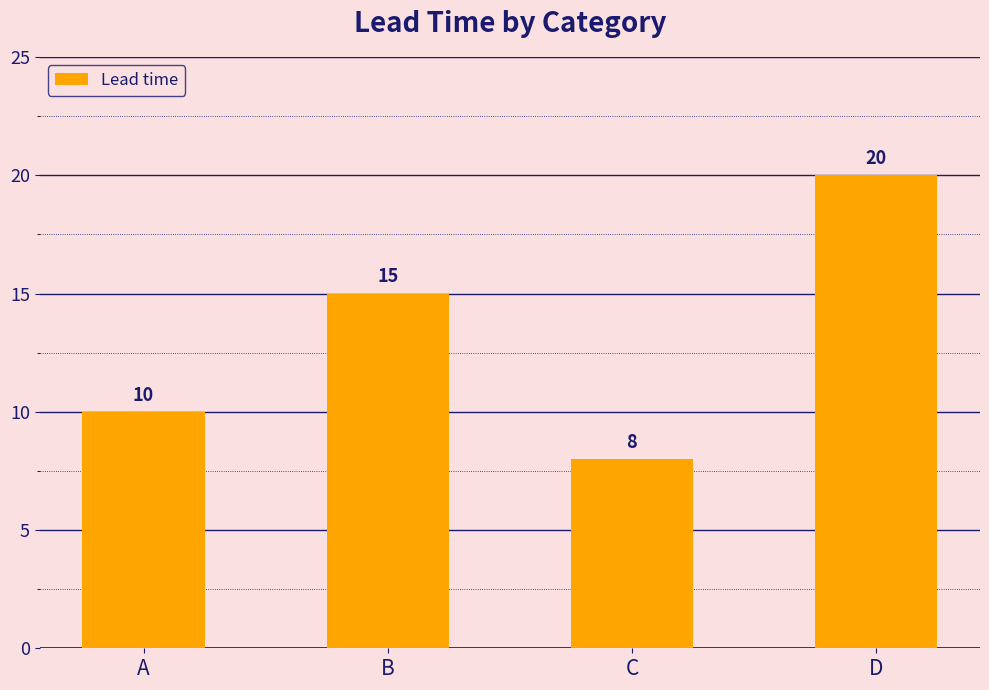

Reading left to right, what are all the values shown in this chart?

A=10	B=15	C=8	D=20